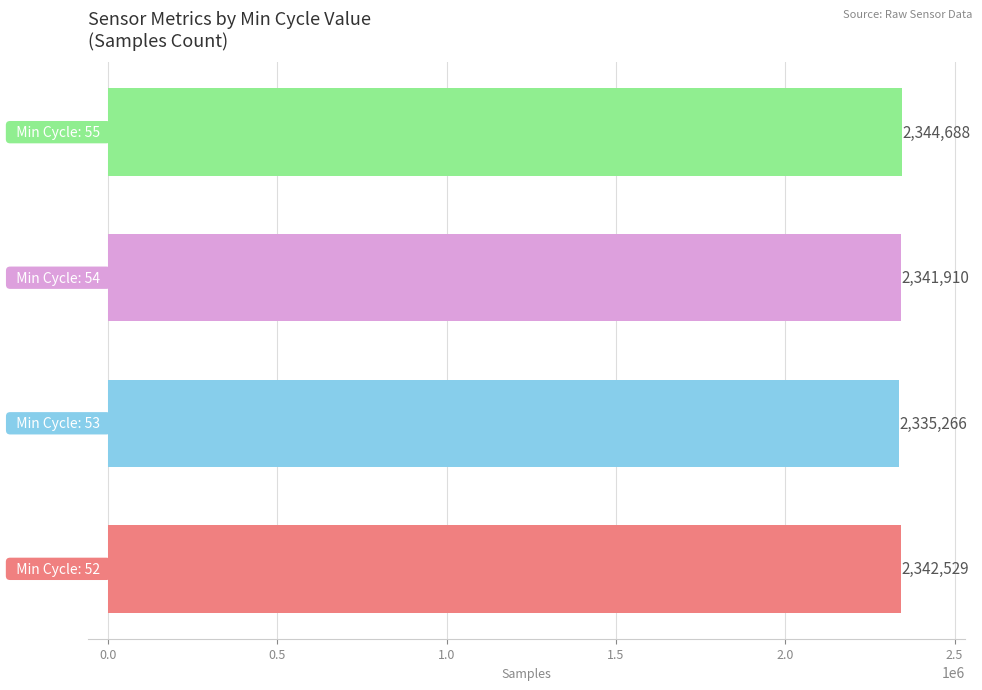

Reading bottom to top, transcribe all the data shown in this chart.

2342529	2335266	2341910	2344688